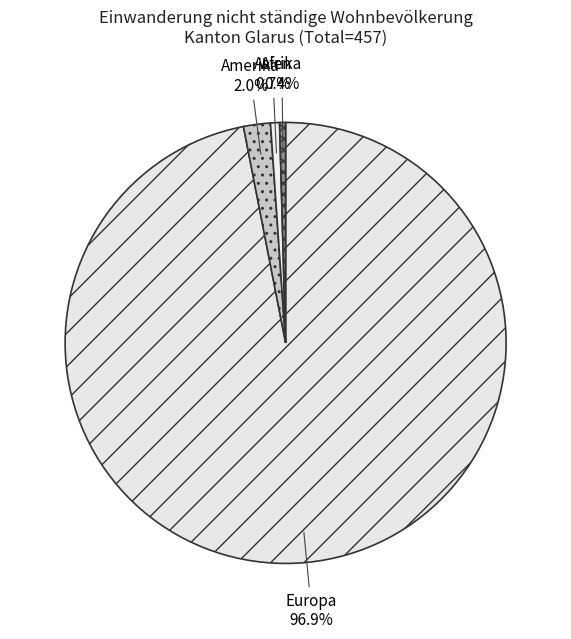

What is the total percentage of Afrika and Asien?

1.1%